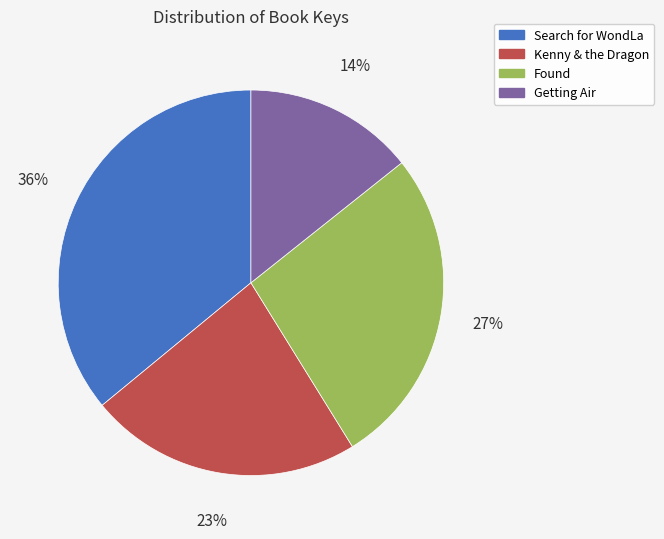

Count the number of slices in the pie.

4